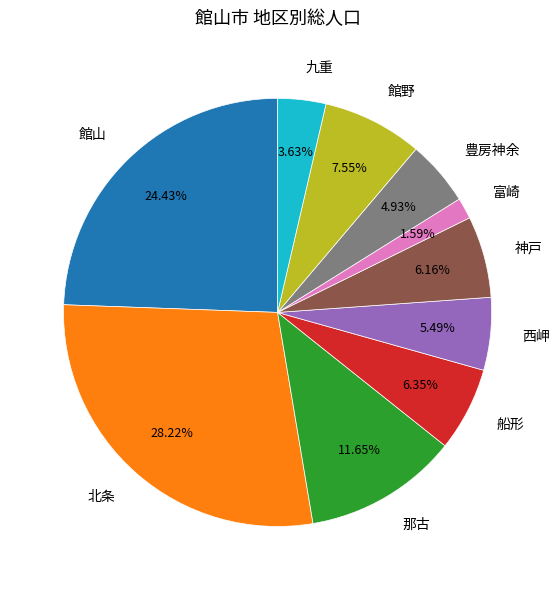

To the nearest percent, what is the difference between the 北条 and 船形 slice percentages?

22%